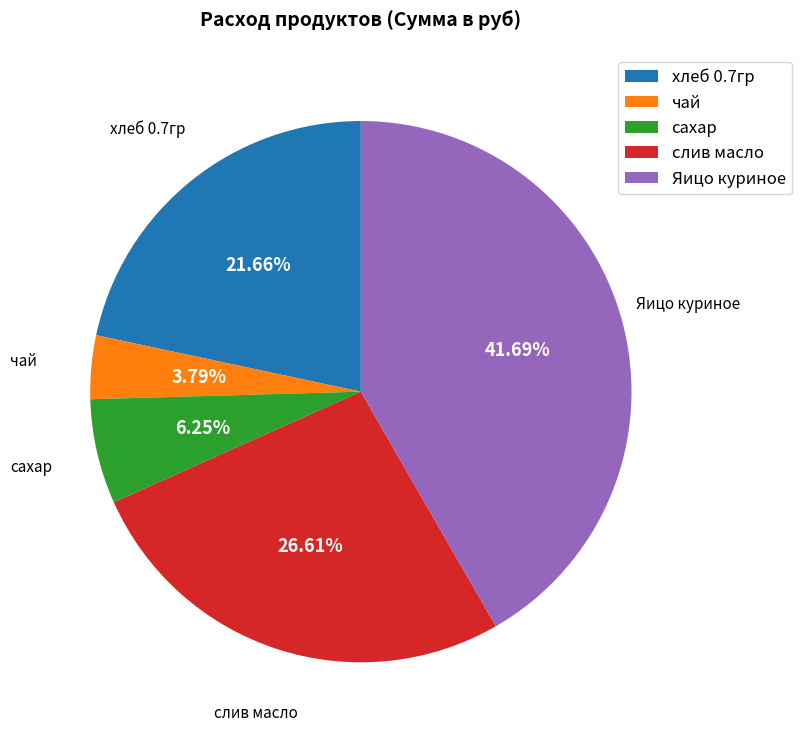

The слив масло slice represents 37% of the pie. True or false?

False